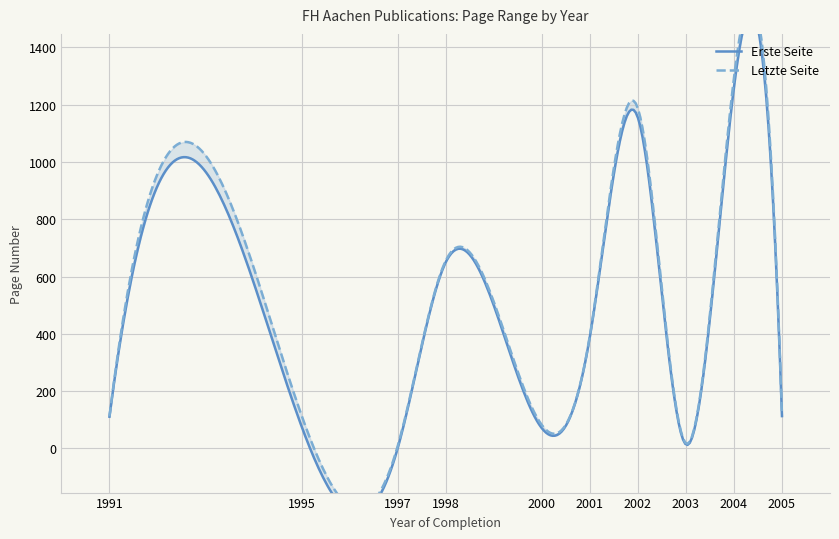

At how many categories does at least one series exceed 98?

7